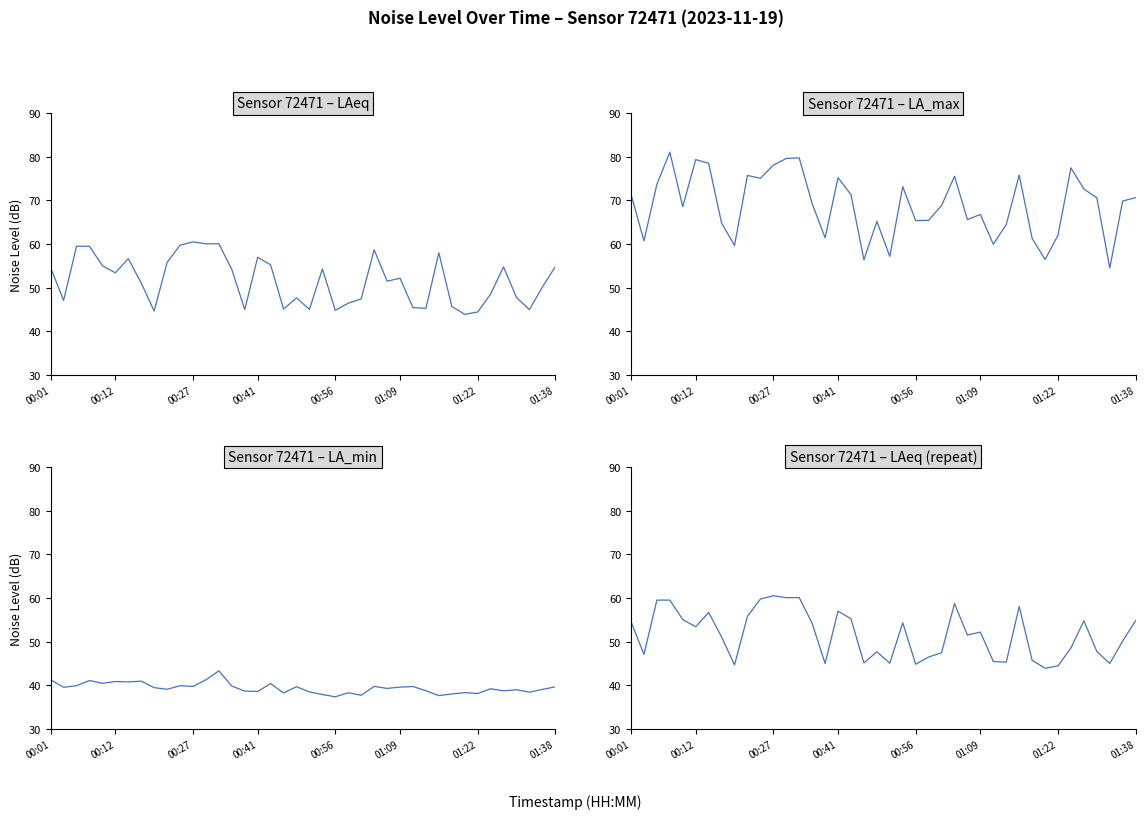

Rank the series by their average value, from lowest to highest.

noise_LA_min, noise_LAeq, noise_LA_max